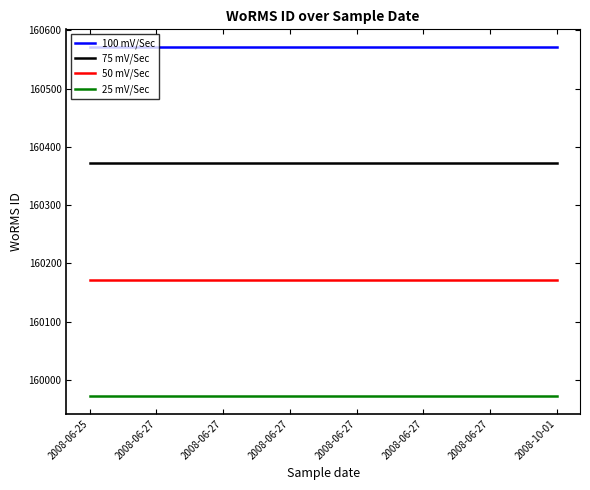

What is the sum of all 100 mV/Sec values?

1284576